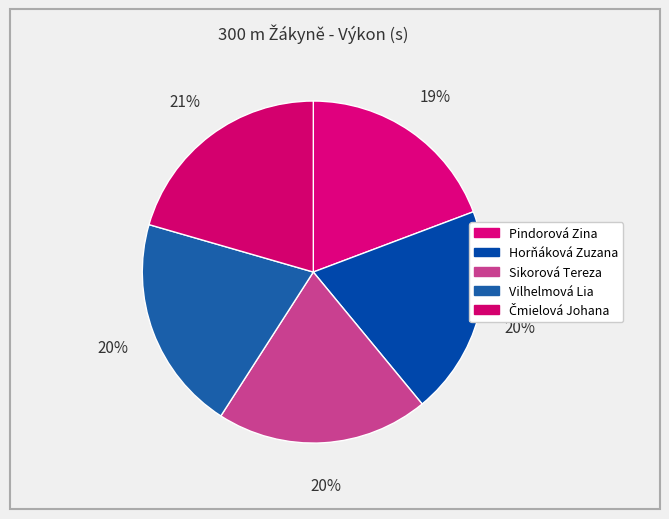

Does Horňáková Zuzana account for over 50% of the chart?

No